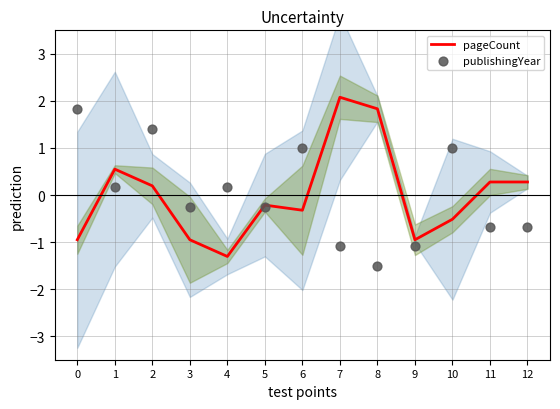

Which series contains the lowest Y value?

publishingYear